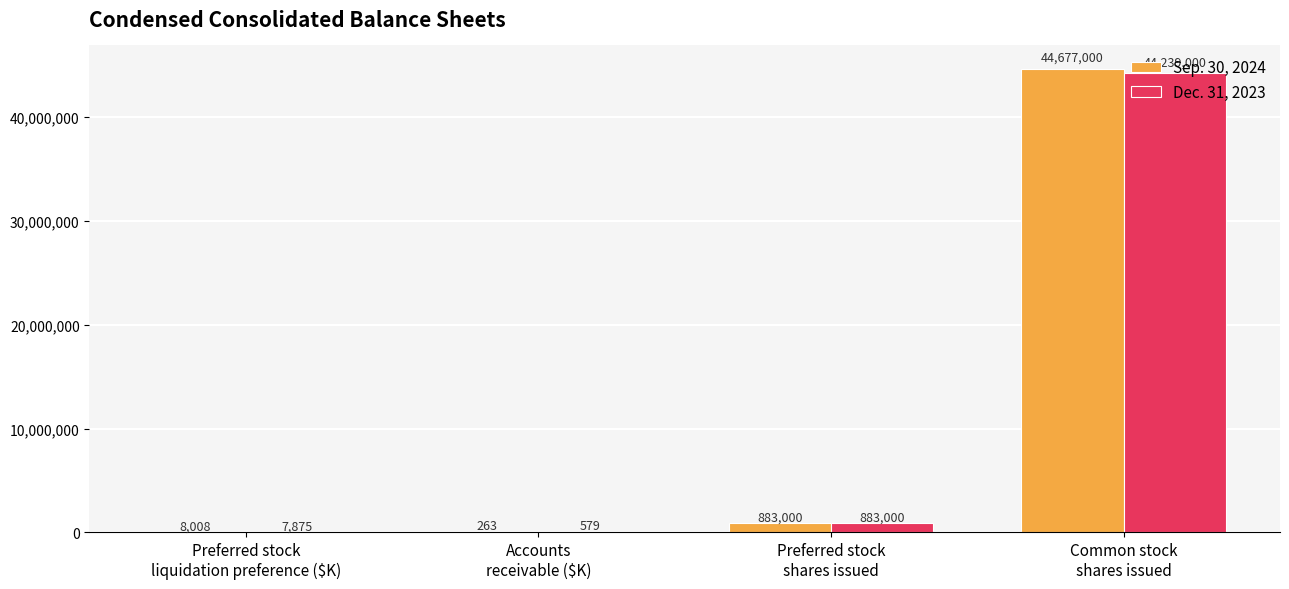

Which series has the largest total across all categories?

Sep. 30, 2024